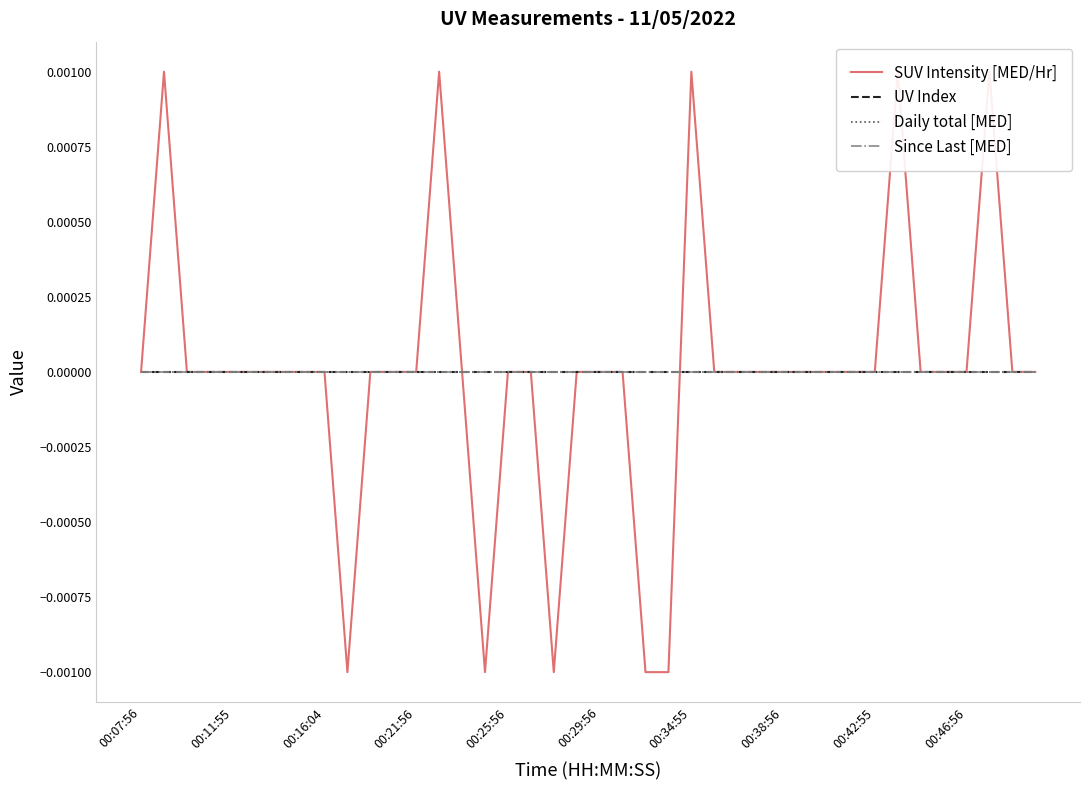

Between 35 and 36, which series saw the biggest shift?

SUV Intensity [MED/Hr]